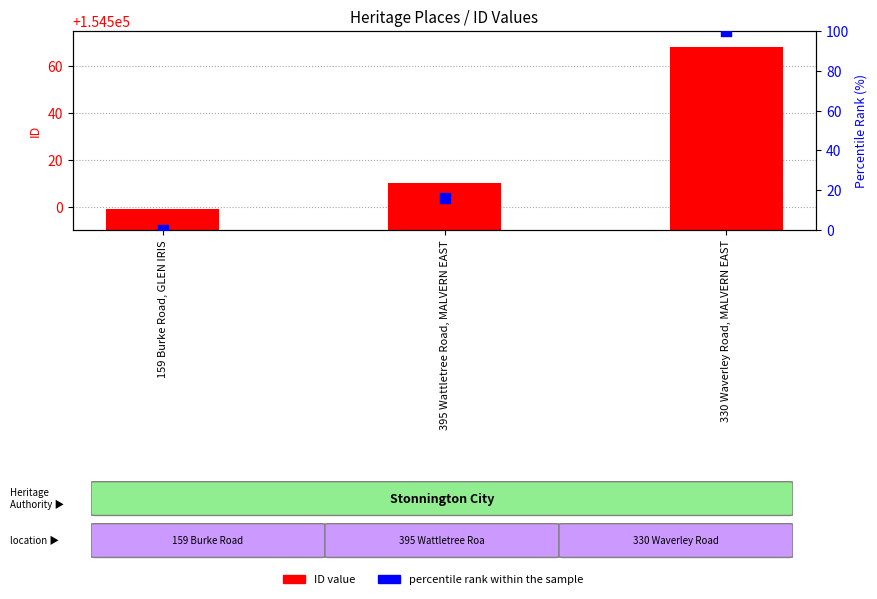

Which series has the largest total across all categories?

ID value